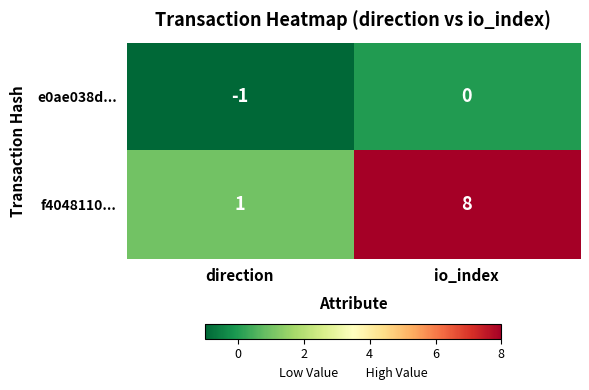

Which category has the highest value across all series?

io_index